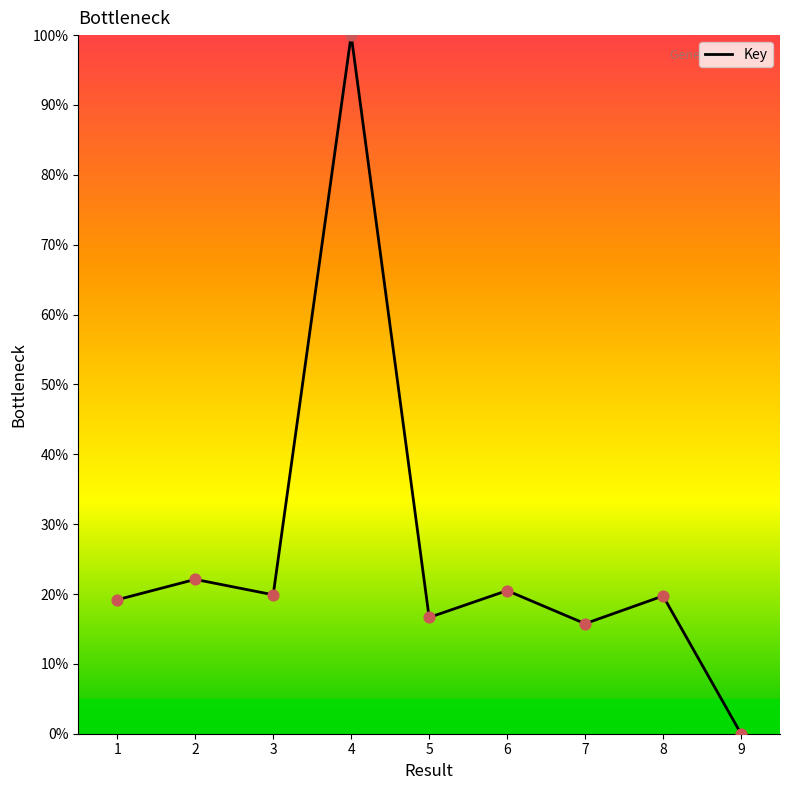

What is the change in value from 5 to 6?

+3.8